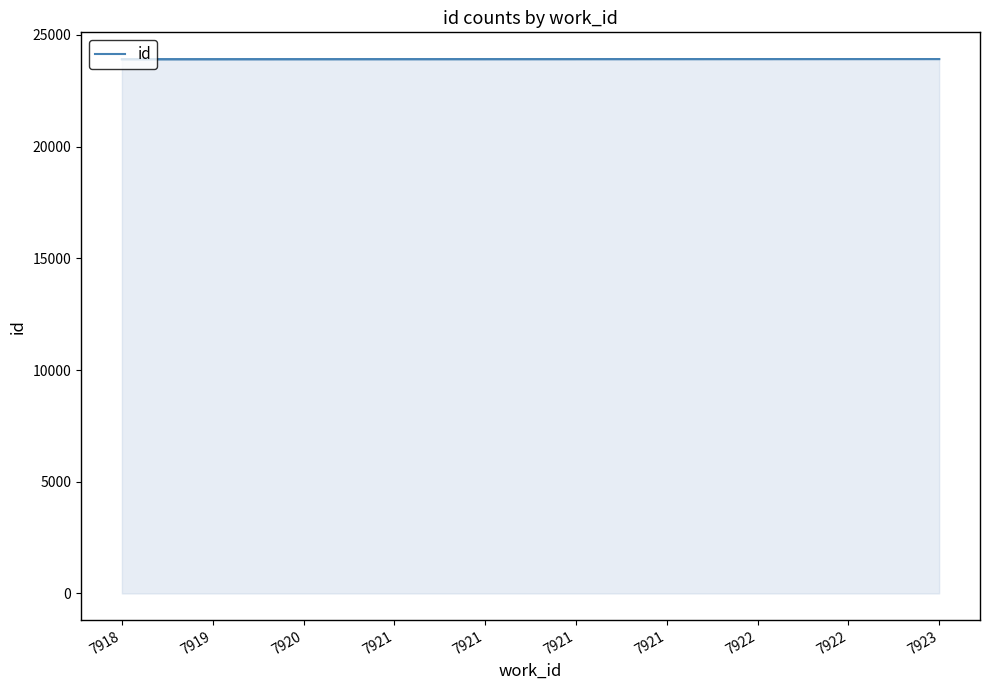

Reading left to right, what are all the values shown in this chart?

23909	23910	23911	23912	23913	23914	23915	23916	23917	23918